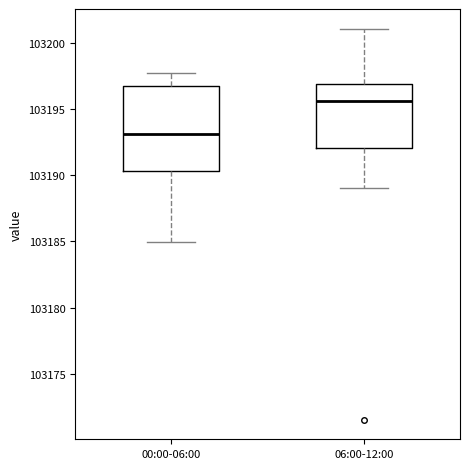

Where does the median line of the box for 00:00-06:00 sit on the y-axis? The values are not printed on the chart, so give them approximately, as read against the axis.

103193.0